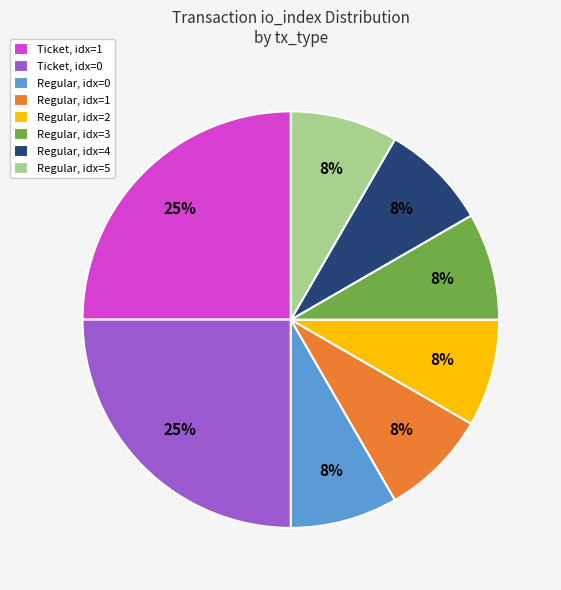

Between Regular, idx=0 and Ticket, idx=0, which is larger?

Ticket, idx=0